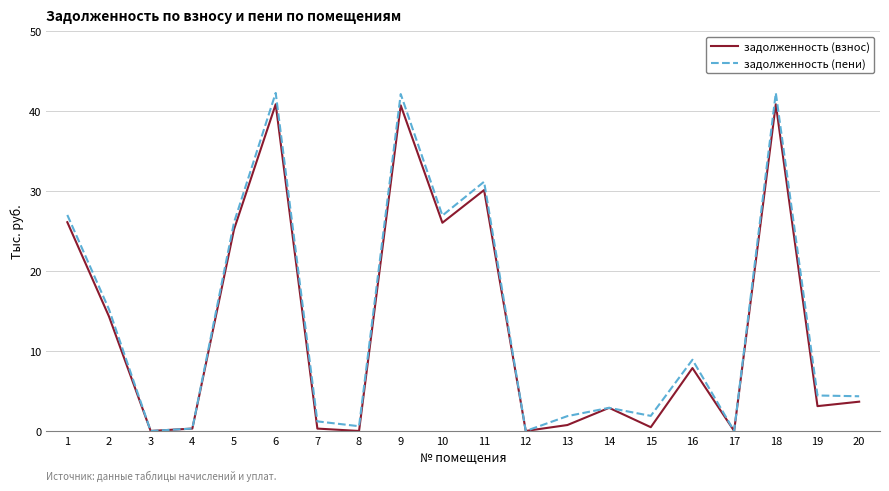

The value of задолженность (взнос) at 5 is 12.0. True or false?

False